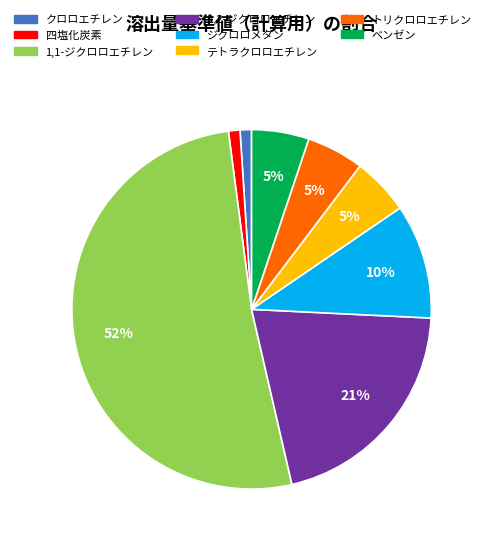

Is it true that ジクロロメタン is 10% of the pie?

True